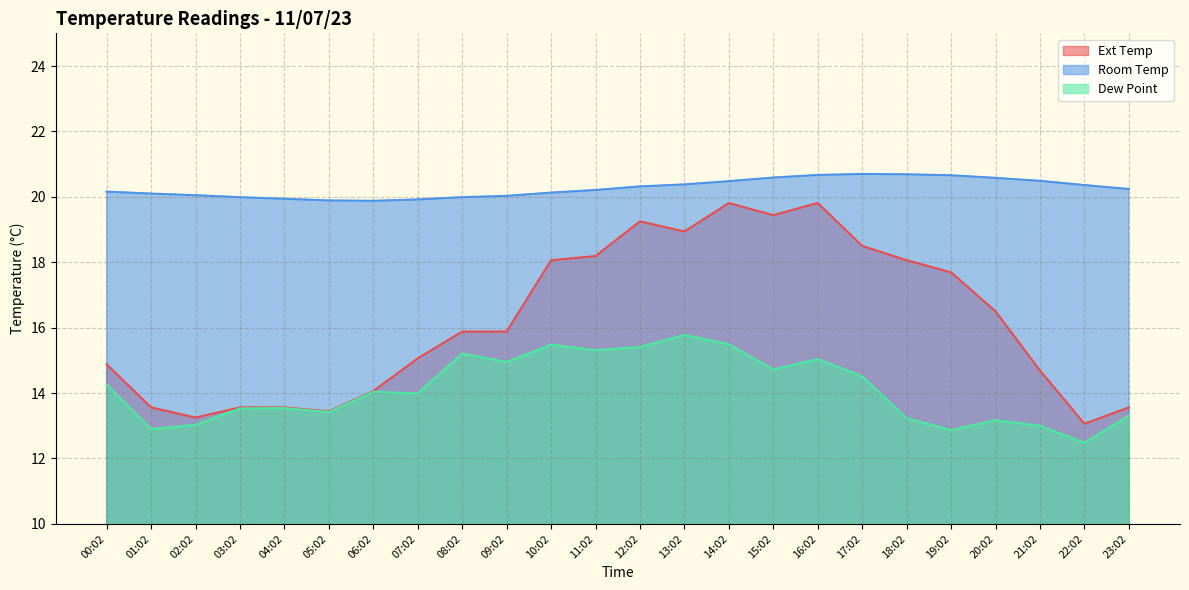

At which label does Ext Temp reach its peak?

14:02